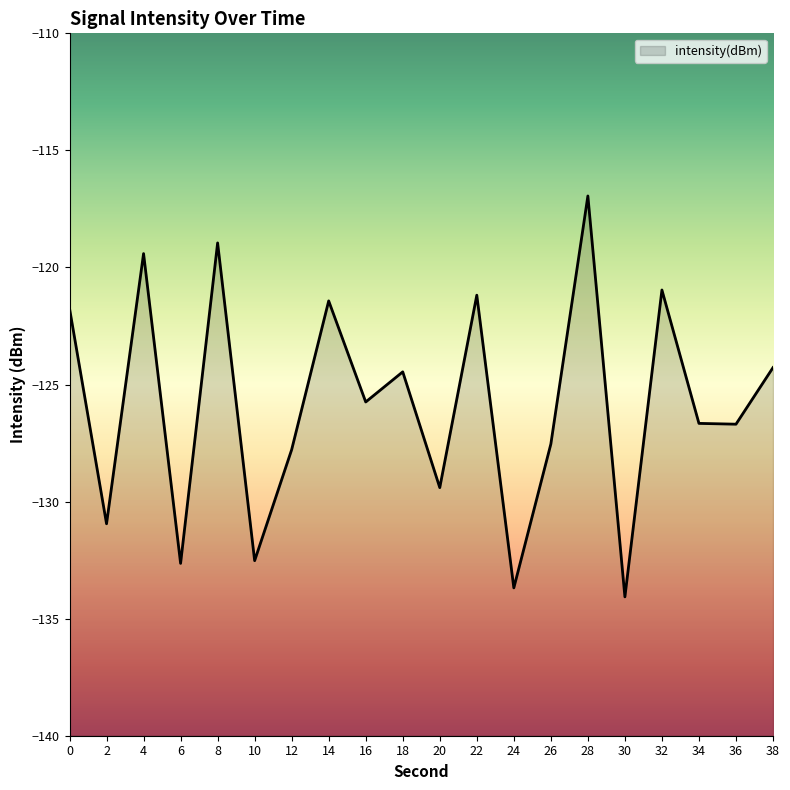

What is the change in value from 10 to 26?

+5.0